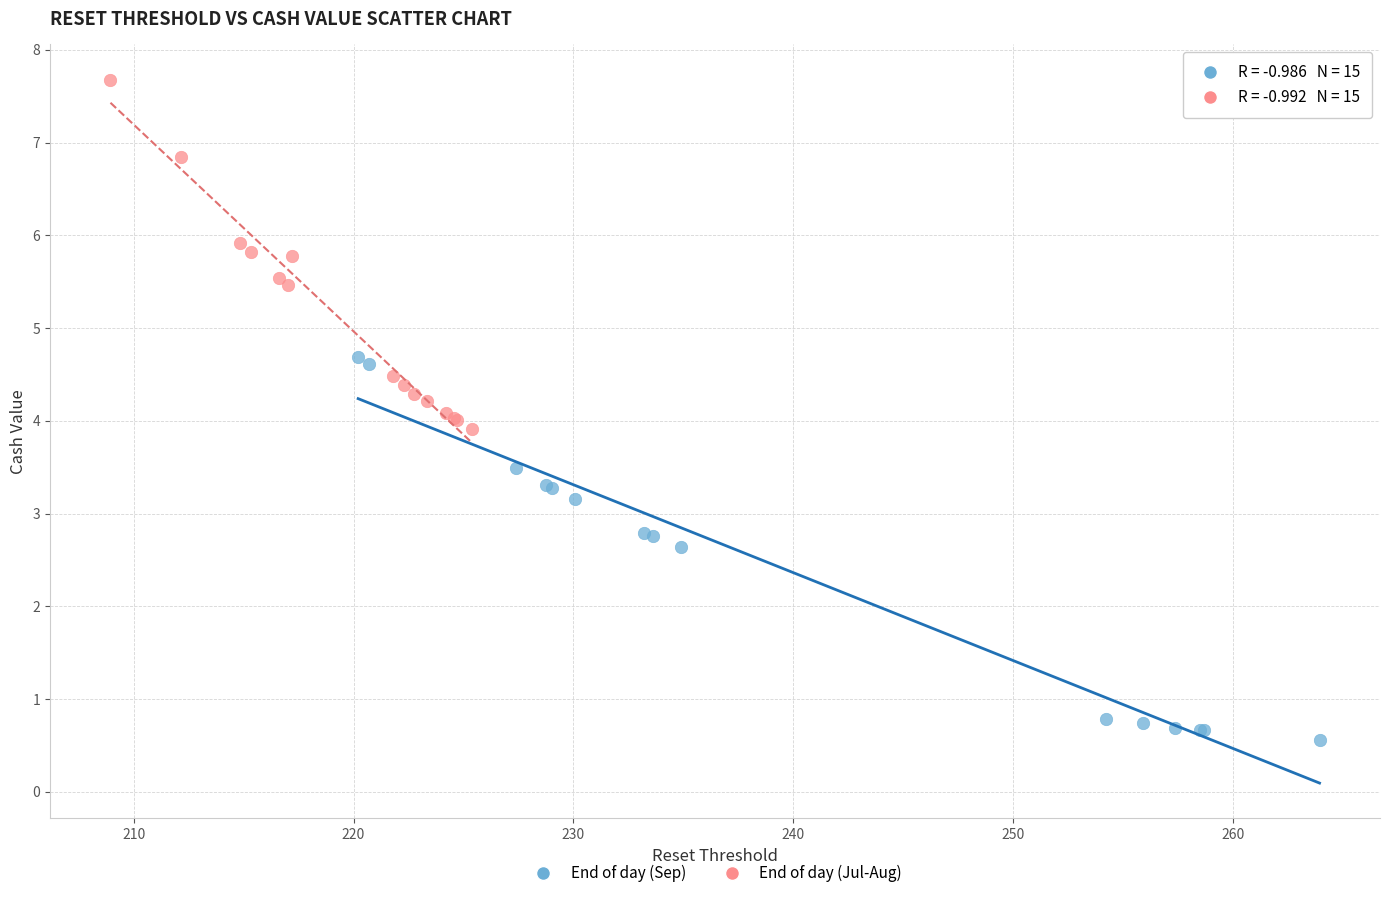

Which series contains the highest Y value?

End of day (Jul-Aug)